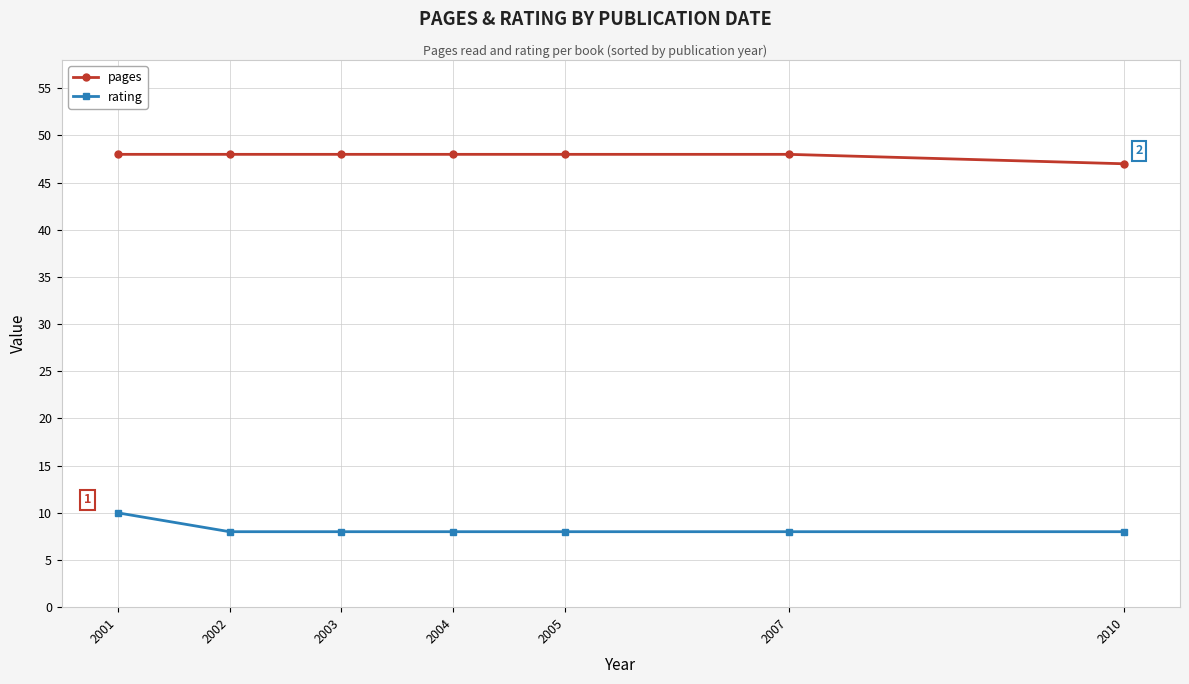

Which series has the widest spread of values?

rating